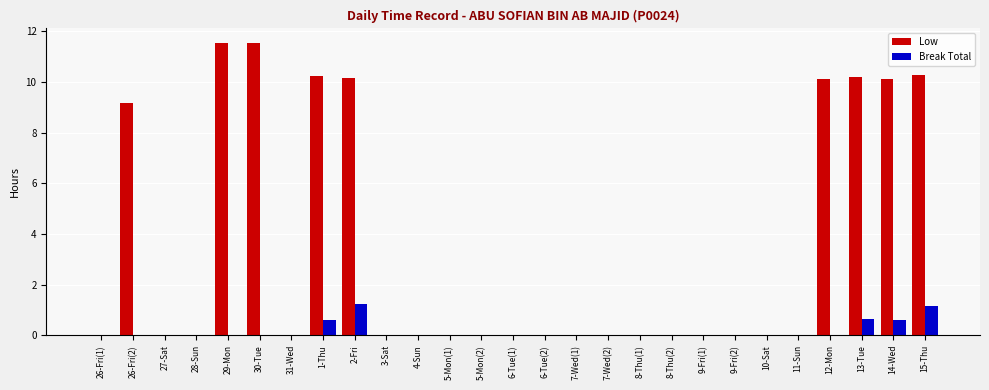

Is it true that Break Total equals -0.4 at 31-Wed?

False